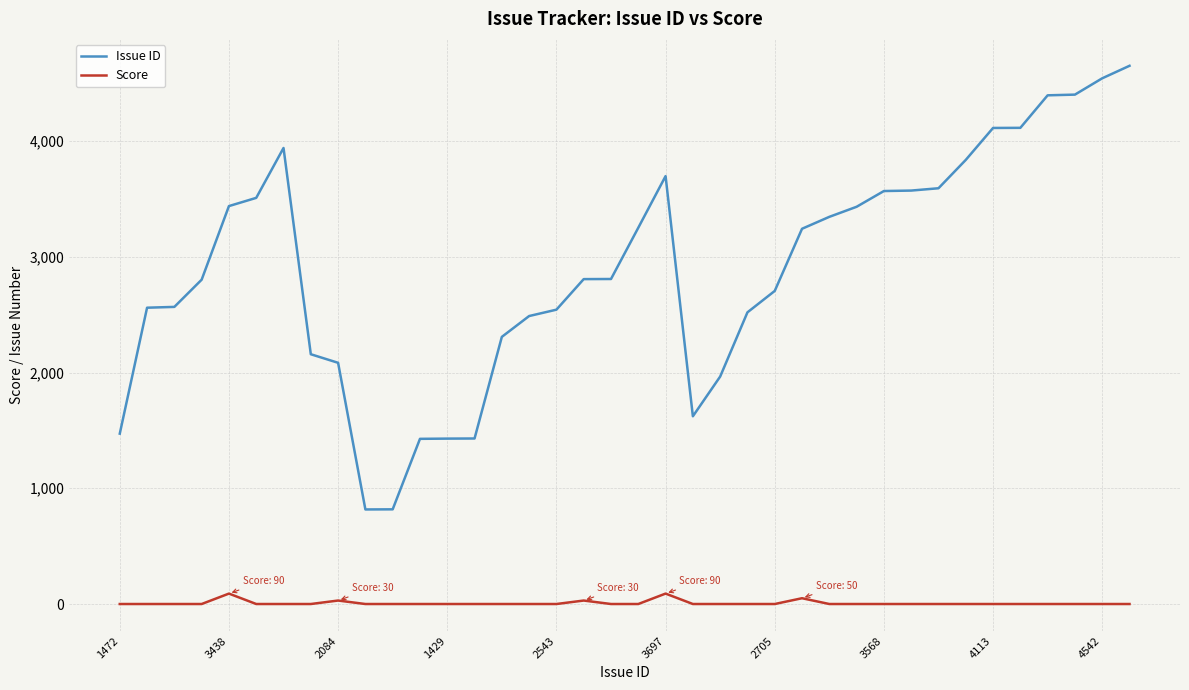

Which series has the widest spread of values?

Issue ID